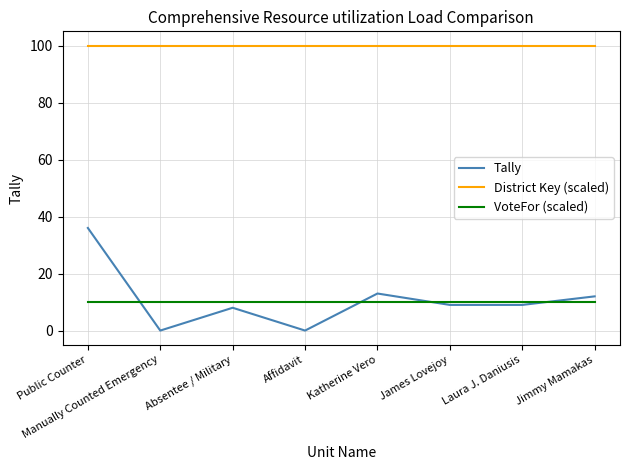

Reading left to right, transcribe all the data shown in this chart.

Tally: 36	0	8	0	13	9	9	12
District Key (scaled): 100	100	100	100	100	100	100	100
VoteFor (scaled): 10	10	10	10	10	10	10	10